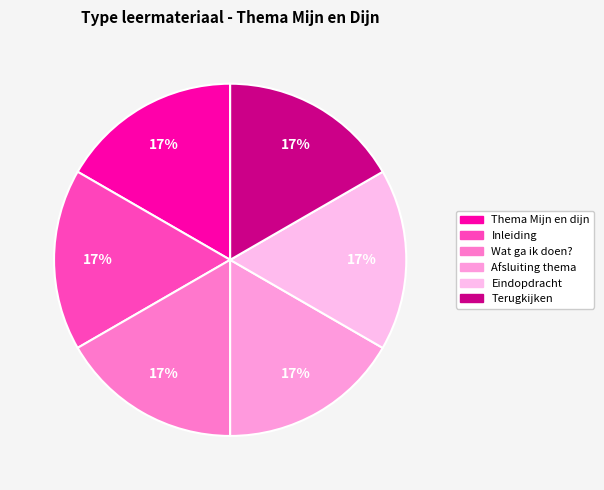

To the nearest percent, what portion does Eindopdracht represent?

17%